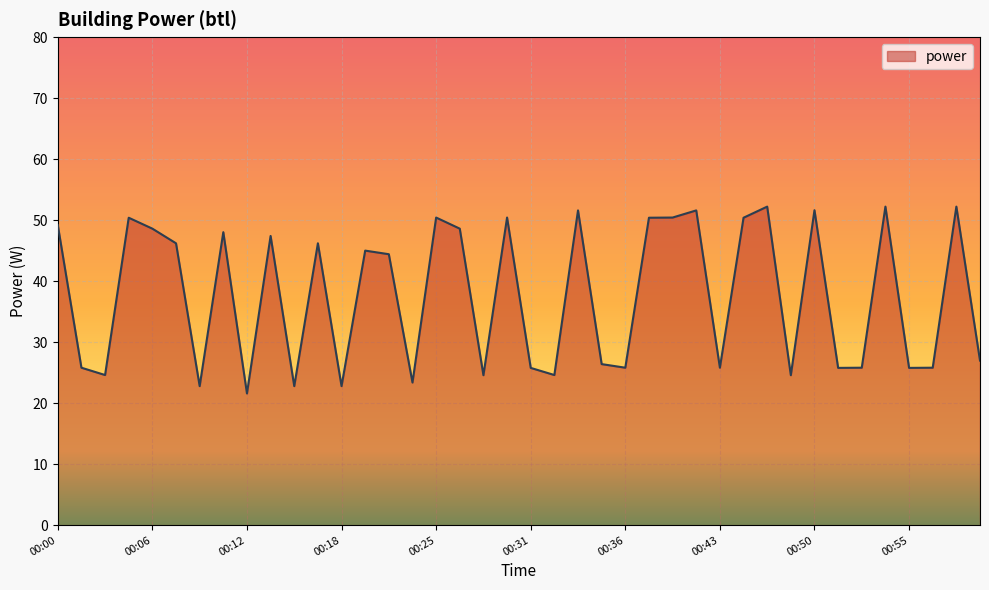

What is the greatest value displayed?

52.2